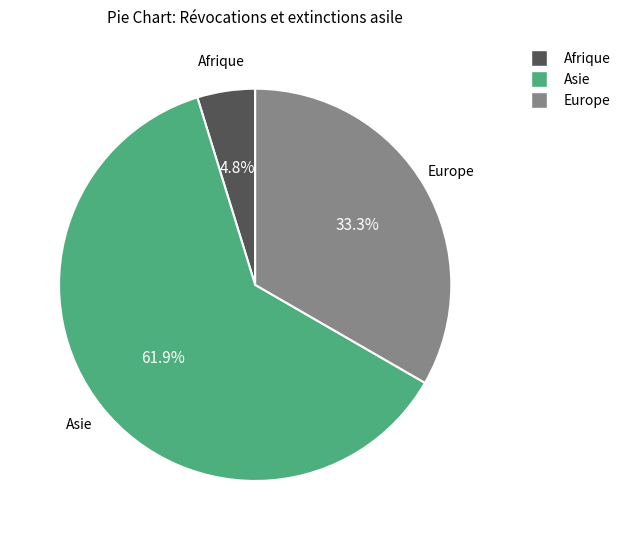

How many segments does this pie chart have?

3